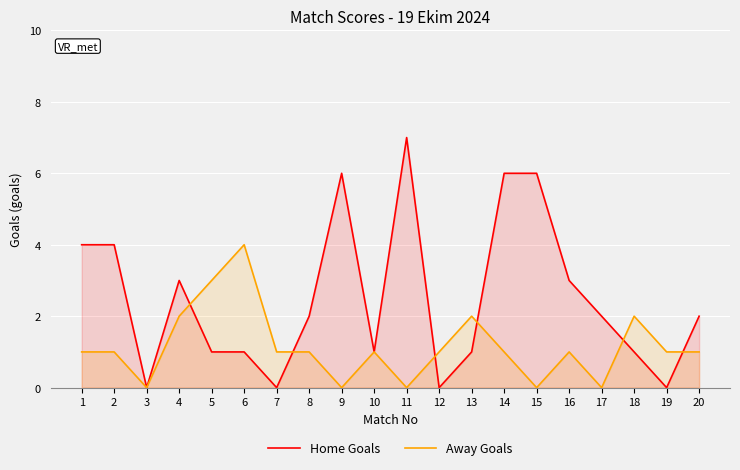

What is the approximate value of Home Goals at 8?

2